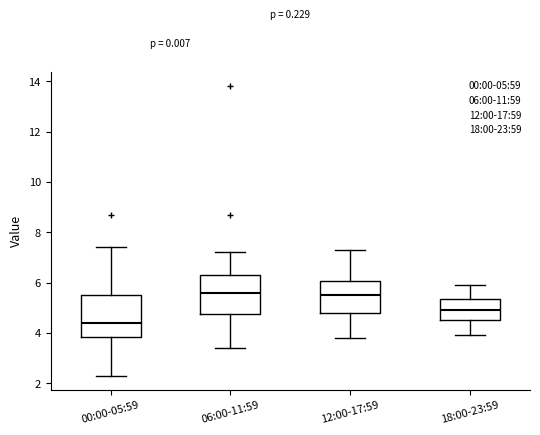

Where does the lower whisker of the box for 18:00-23:59 end on the y-axis? The values are not printed on the chart, so give them approximately, as read against the axis.

4.0